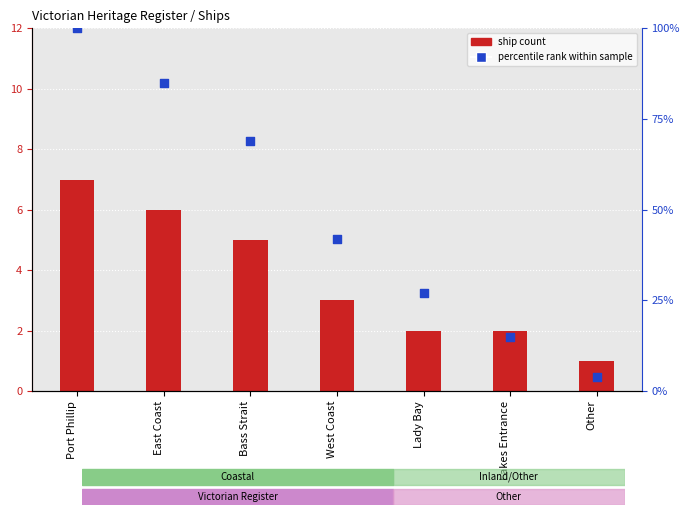

What are all the series names shown in the legend?

ship count, percentile rank within sample